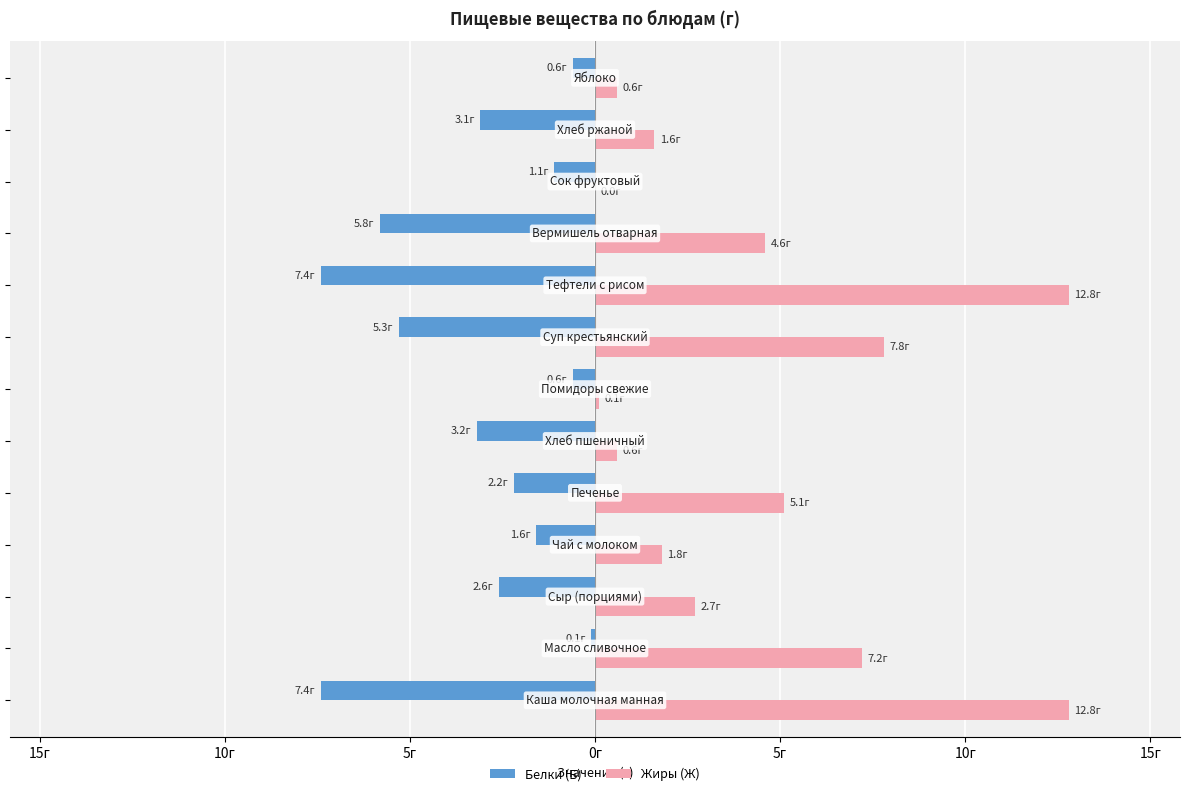

What are all the series names shown in the legend?

Белки (Б), Жиры (Ж)